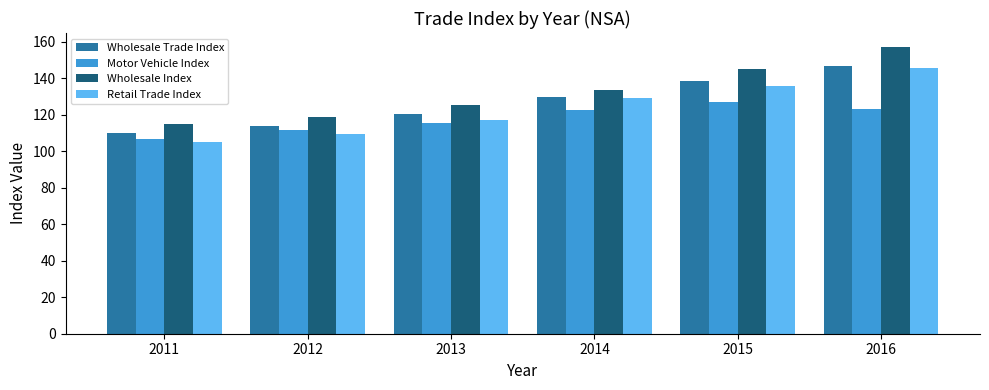

At 2011, list the series in order from smallest to largest.

Retail Trade Index, Motor Vehicle Index, Wholesale Trade Index, Wholesale Index